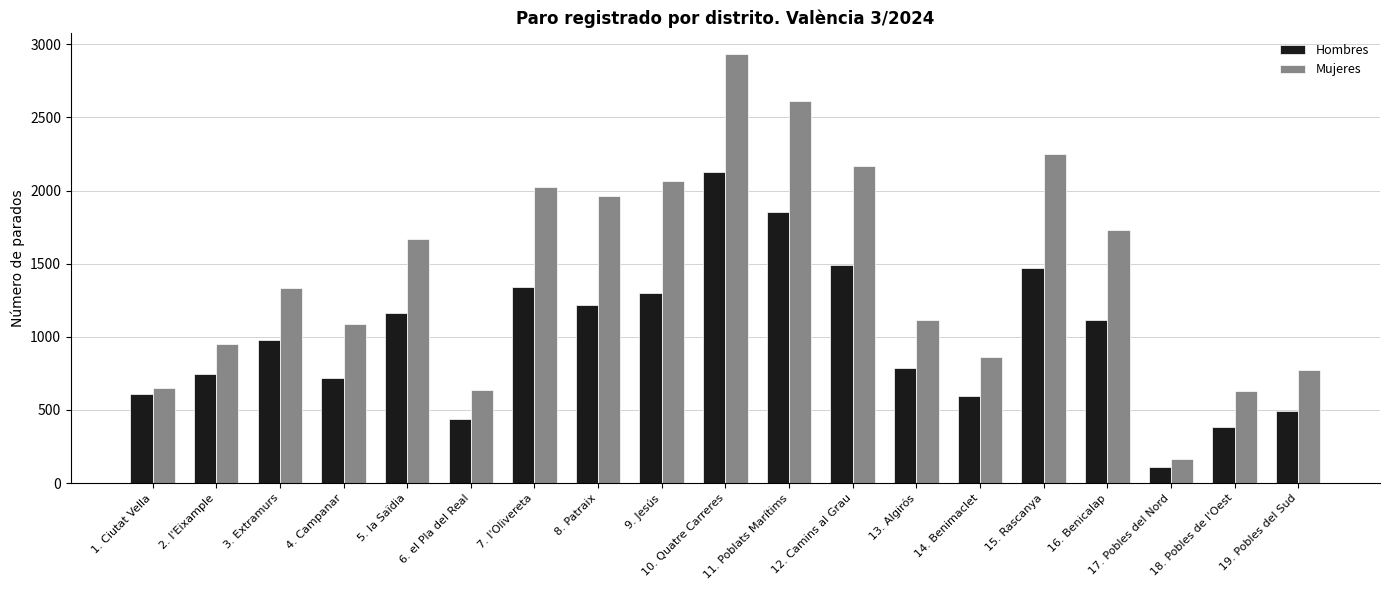

Where is Mujeres nearest to the value 1547?

5. la Saïdia